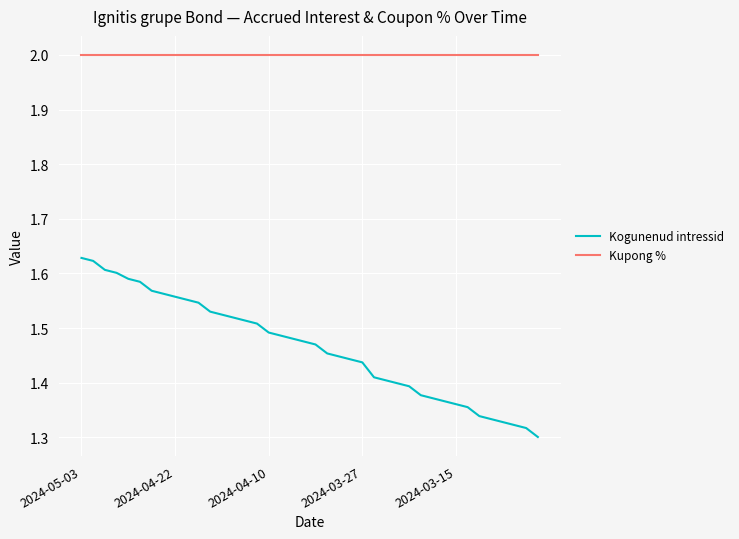

At how many categories does at least one series exceed 1?

40